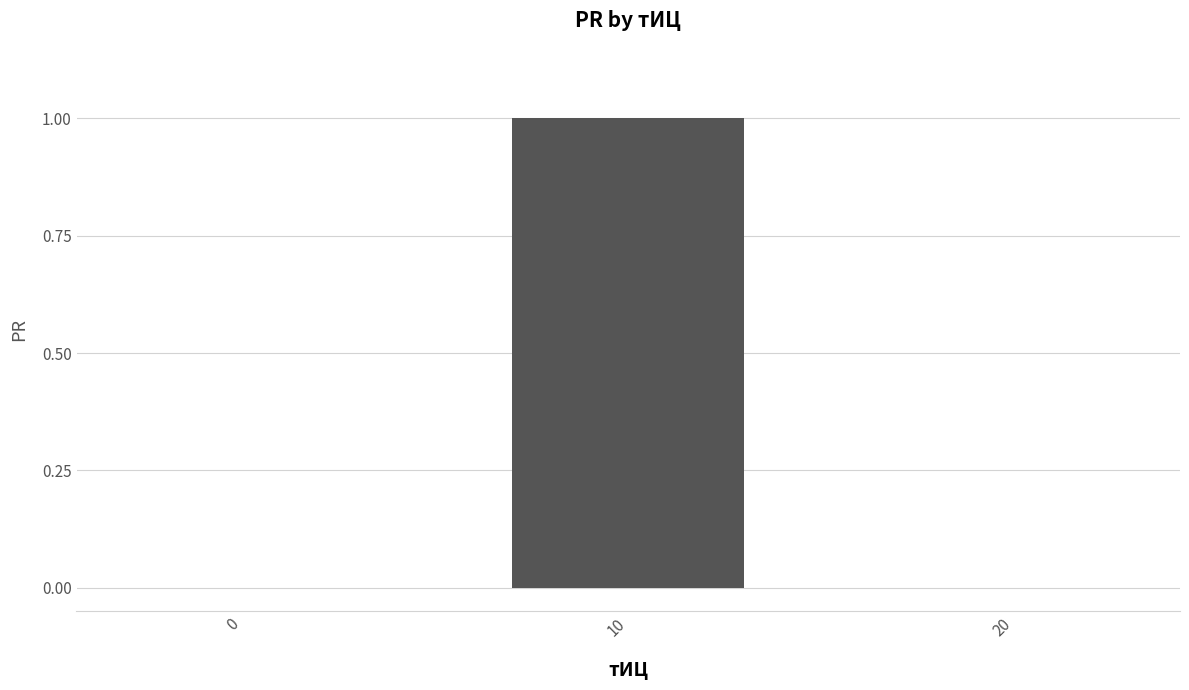

What is the maximum value shown in the chart?

1